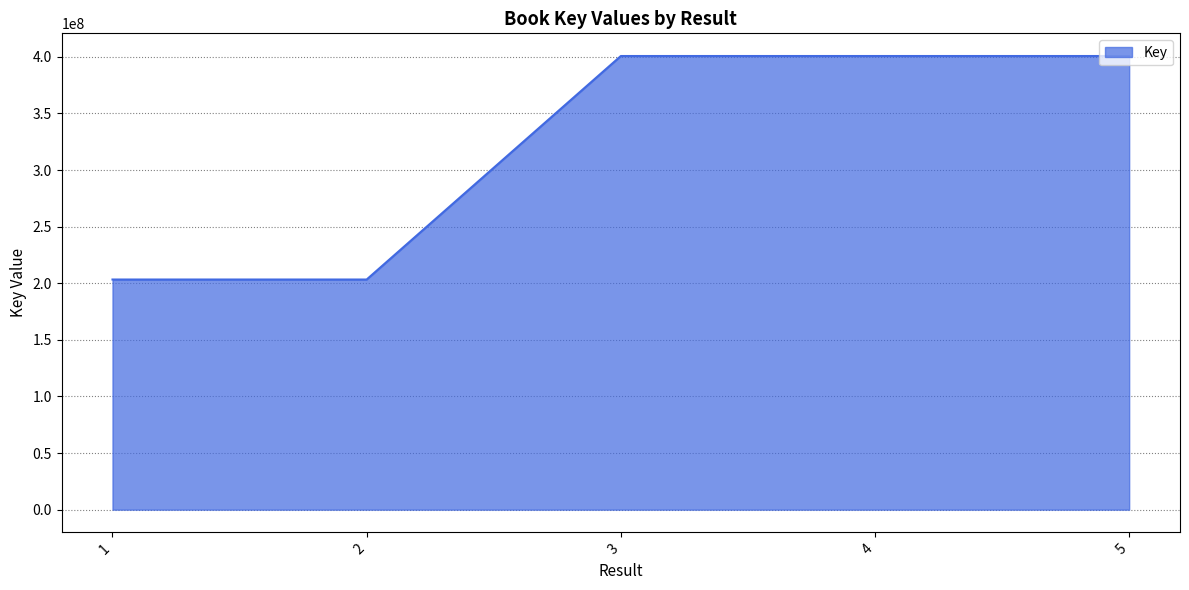

What is the sum of all values?

1608729439